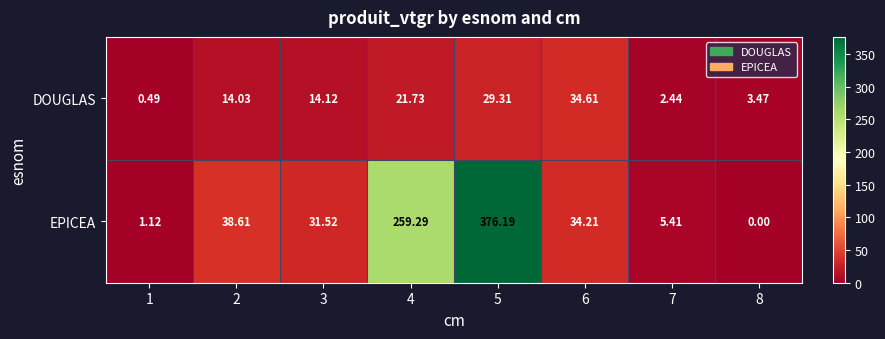

Rank the series at 2 from lowest to highest value.

DOUGLAS, EPICEA